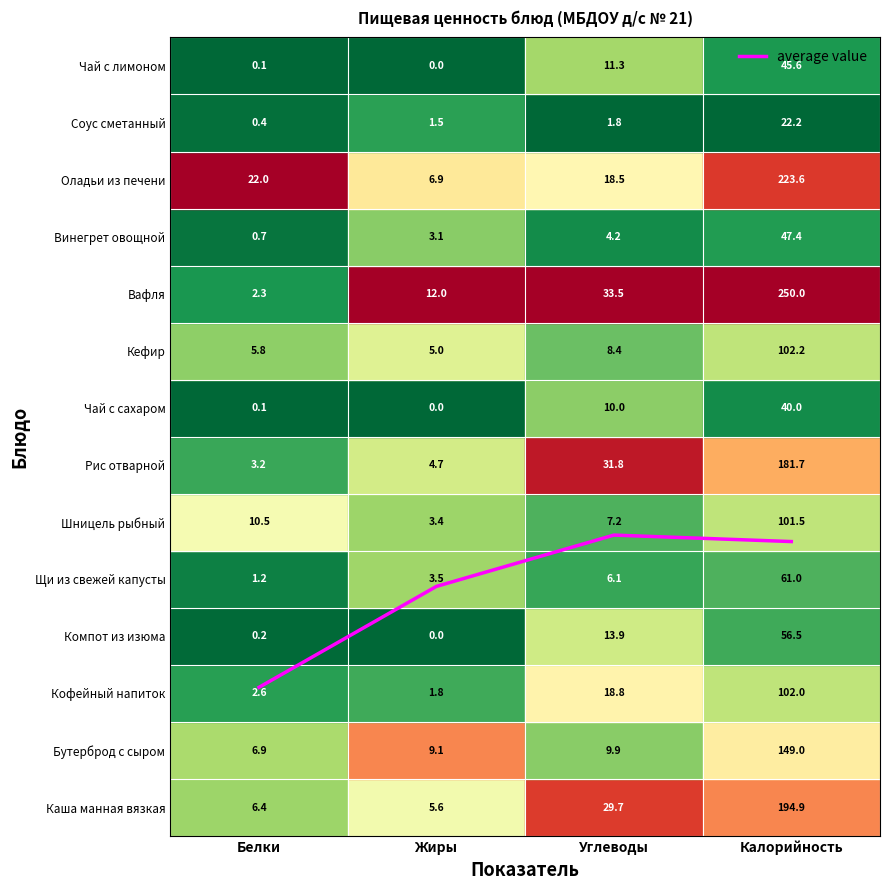

Does the chart display data point markers on the line(s)?

No